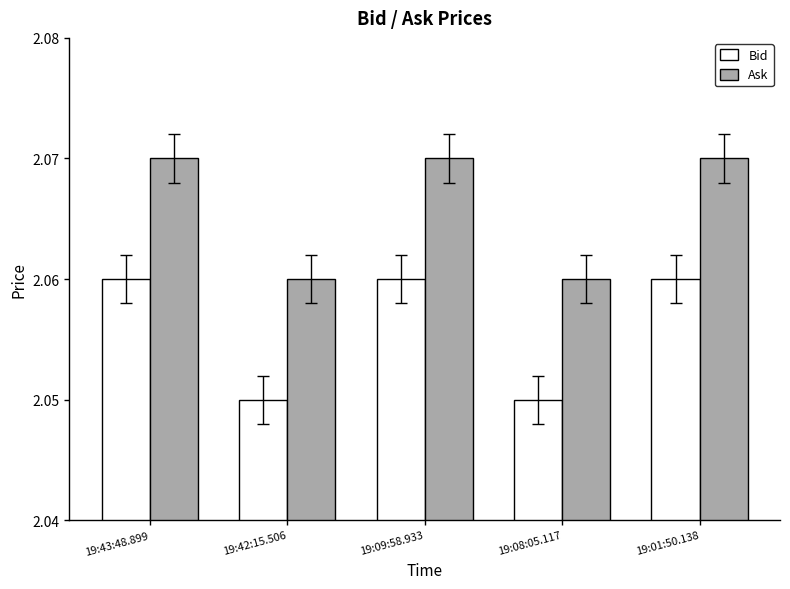

Is it true that Bid equals 1.4 at 19:01:50.138?

False